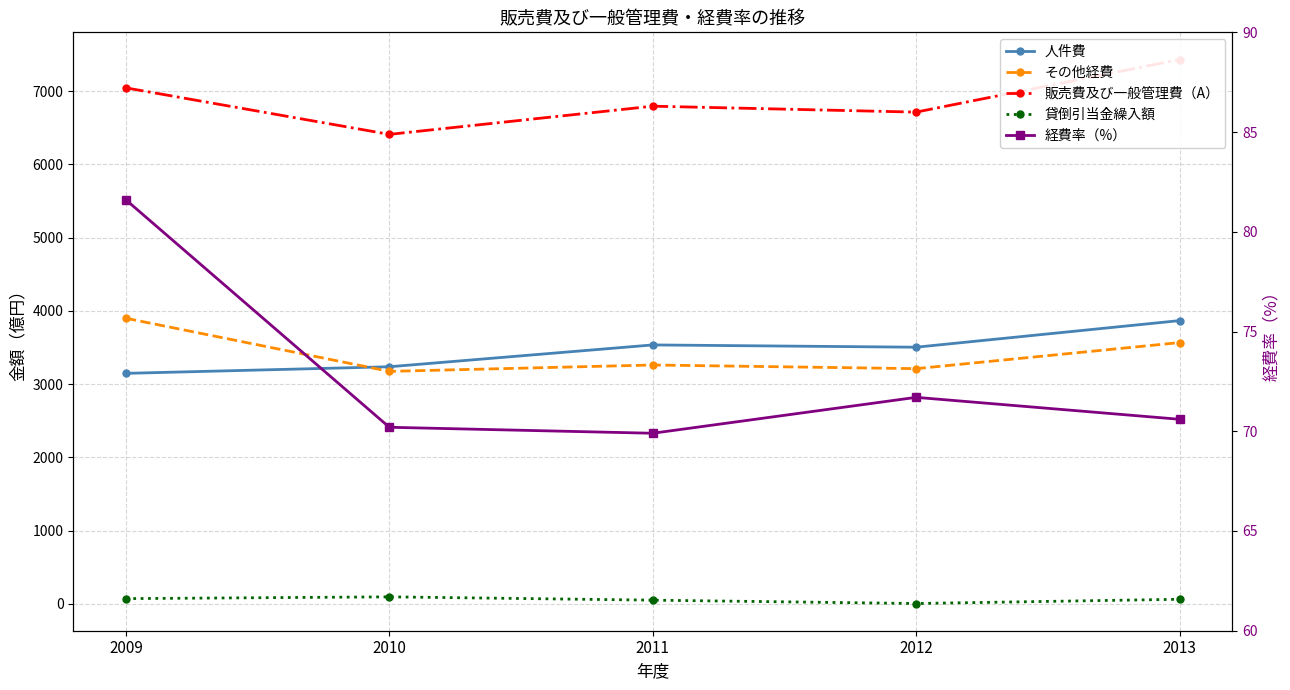

Count the number of categories in the chart.

5